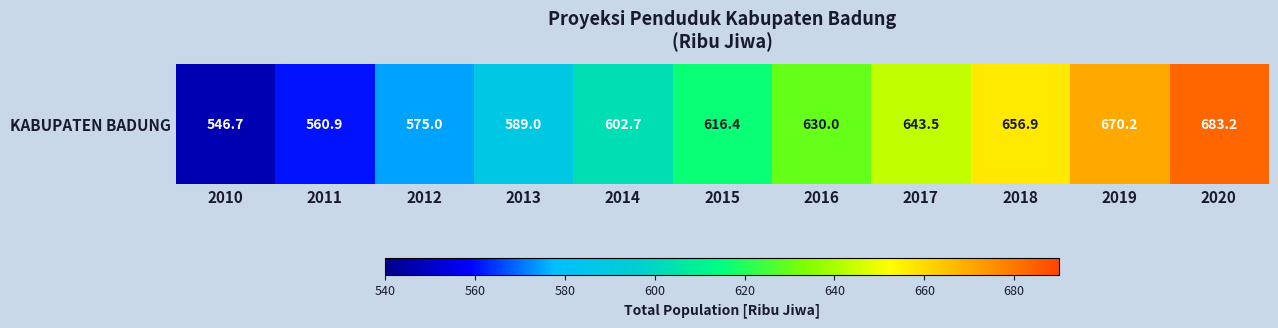

How many categories are shown in the chart?

11